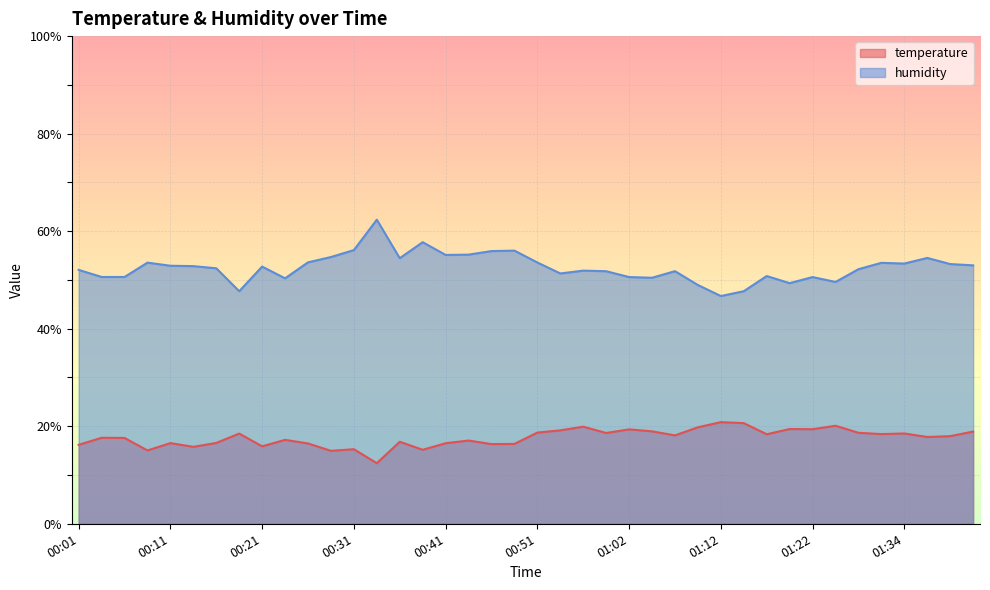

Reading left to right, transcribe all the data shown in this chart.

temperature: 00:01=16.2	00:04=17.6	00:06=17.6	00:09=15.0	00:11=16.5	00:14=15.8	00:16=16.6	00:19=18.5	00:21=15.9	00:24=17.2	00:26=16.5	00:29=15.0	00:31=15.3	00:34=12.4	00:36=16.8	00:39=15.2	00:41=16.5	00:44=17.1	00:46=16.3	00:49=16.4	00:51=18.7	00:54=19.2	00:56=19.9	00:59=18.6	01:02=19.4	01:04=19.0	01:07=18.1	01:09=19.8	01:12=20.8	01:15=20.6	01:17=18.4	01:20=19.4	01:22=19.4	01:25=20.1	01:28=18.7	01:31=18.4	01:34=18.5	01:36=17.8	01:39=18.0	01:41=18.9
humidity: 00:01=52.1	00:04=50.6	00:06=50.6	00:09=53.5	00:11=52.9	00:14=52.8	00:16=52.4	00:19=47.7	00:21=52.7	00:24=50.3	00:26=53.6	00:29=54.7	00:31=56.1	00:34=62.4	00:36=54.5	00:39=57.7	00:41=55.1	00:44=55.2	00:46=55.9	00:49=56.0	00:51=53.6	00:54=51.3	00:56=51.9	00:59=51.8	01:02=50.6	01:04=50.5	01:07=51.8	01:09=49.0	01:12=46.7	01:15=47.7	01:17=50.8	01:20=49.3	01:22=50.6	01:25=49.6	01:28=52.2	01:31=53.5	01:34=53.4	01:36=54.5	01:39=53.3	01:41=53.0